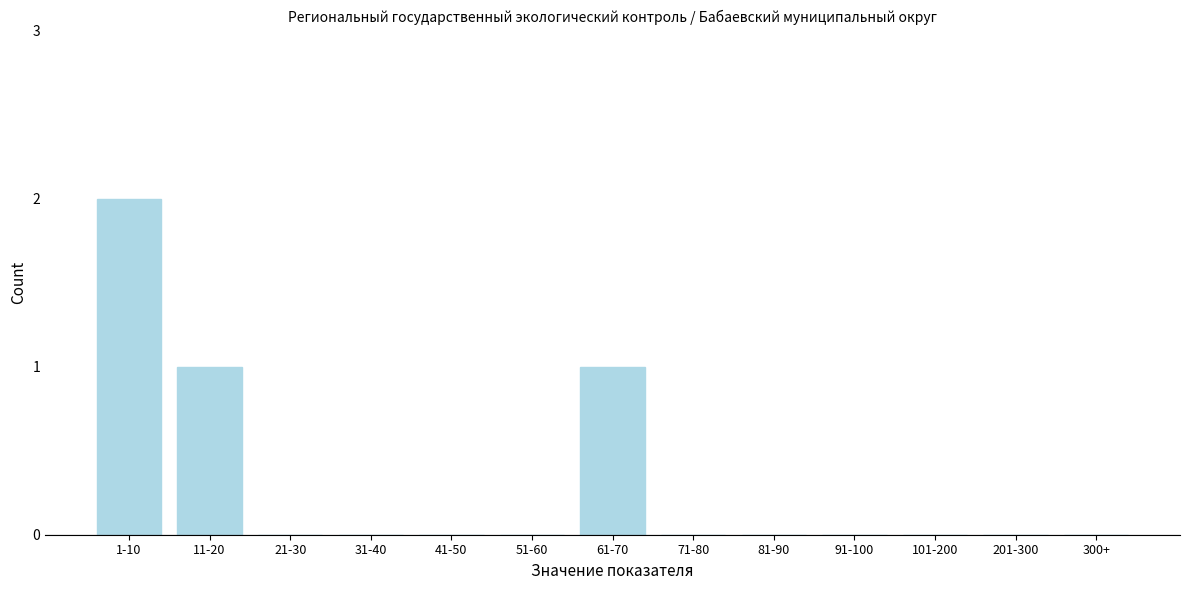

Reading left to right, extract all data points from this chart.

1-10=2	11-20=1	21-30=0	31-40=0	41-50=0	51-60=0	61-70=1	71-80=0	81-90=0	91-100=0	101-200=0	201-300=0	300+=0